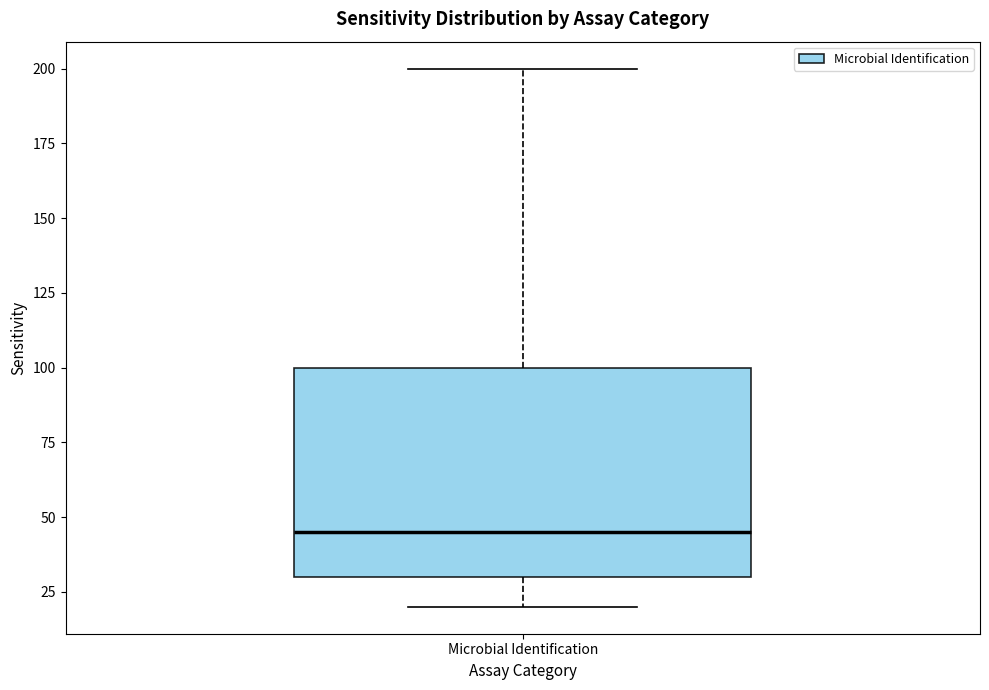

Read this box plot against the y-axis: the position of the median line, the range covered by the box, and the ends of both whiskers. The values are not printed on the chart, so give them approximately, as read against the axis.

median 45, box 30 to 100, whiskers 20 to 200